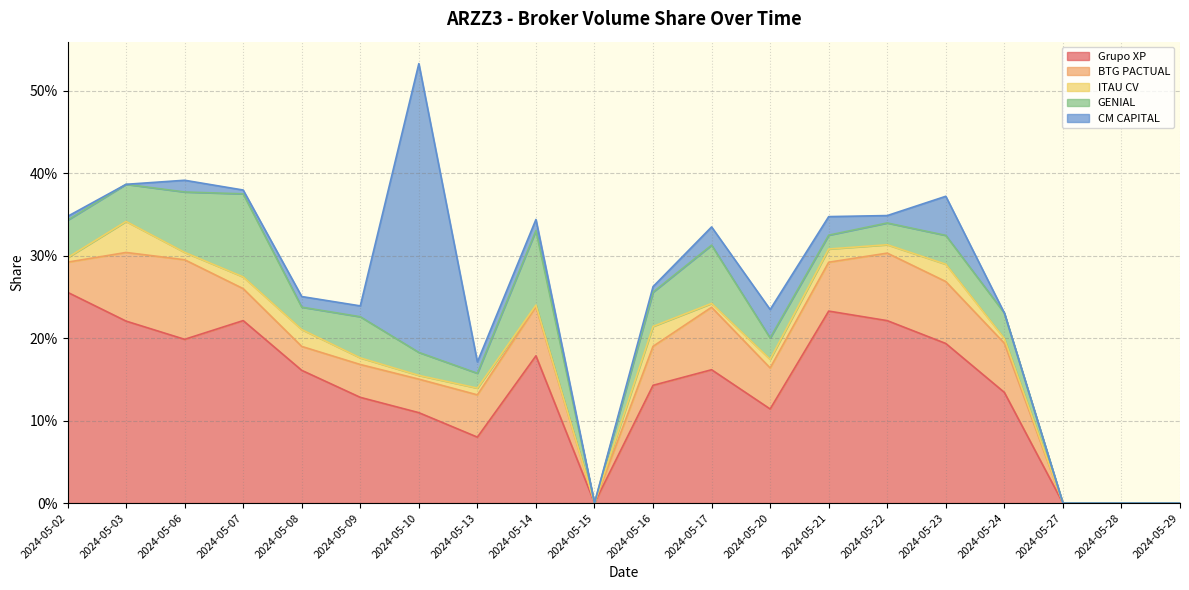

In ITAU CV, how many points are lower than both neighbors (excluding endpoints)?

5